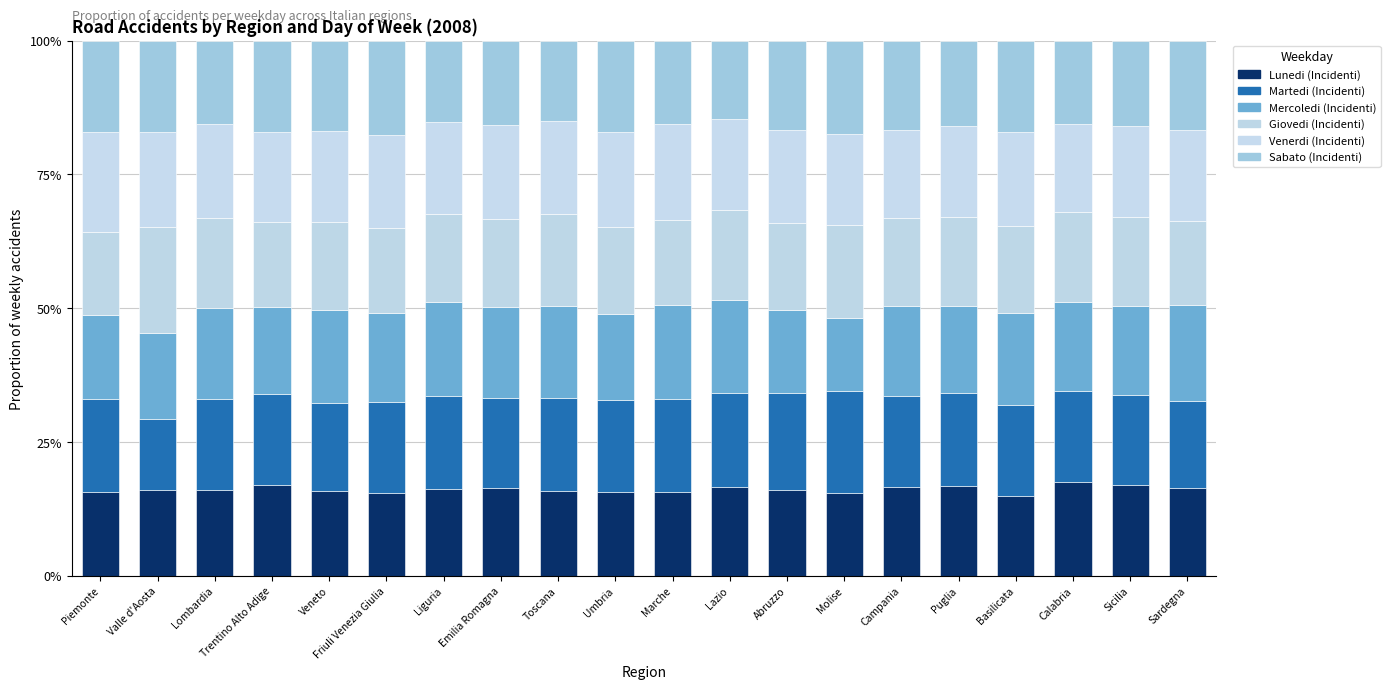

Where is Martedi (Incidenti) nearest to the value 16?

Sardegna